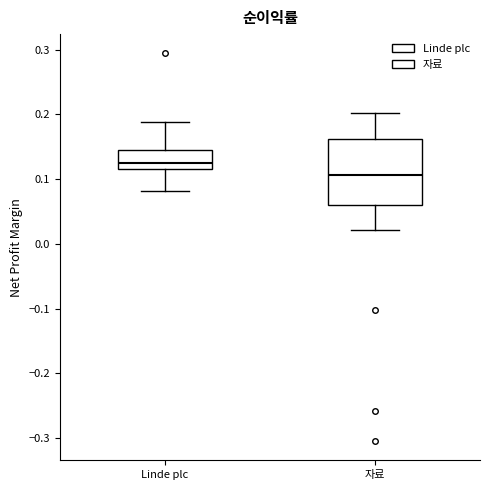

Where does the lower whisker of the box for 자료 end on the y-axis? The values are not printed on the chart, so give them approximately, as read against the axis.

0.02